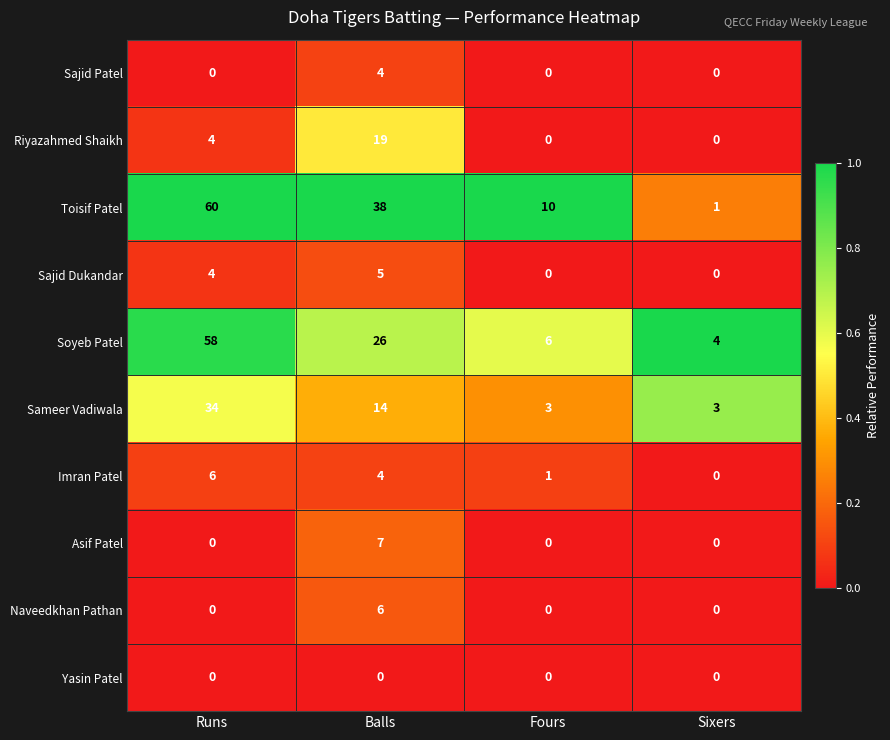

How many data points does each series have?

4